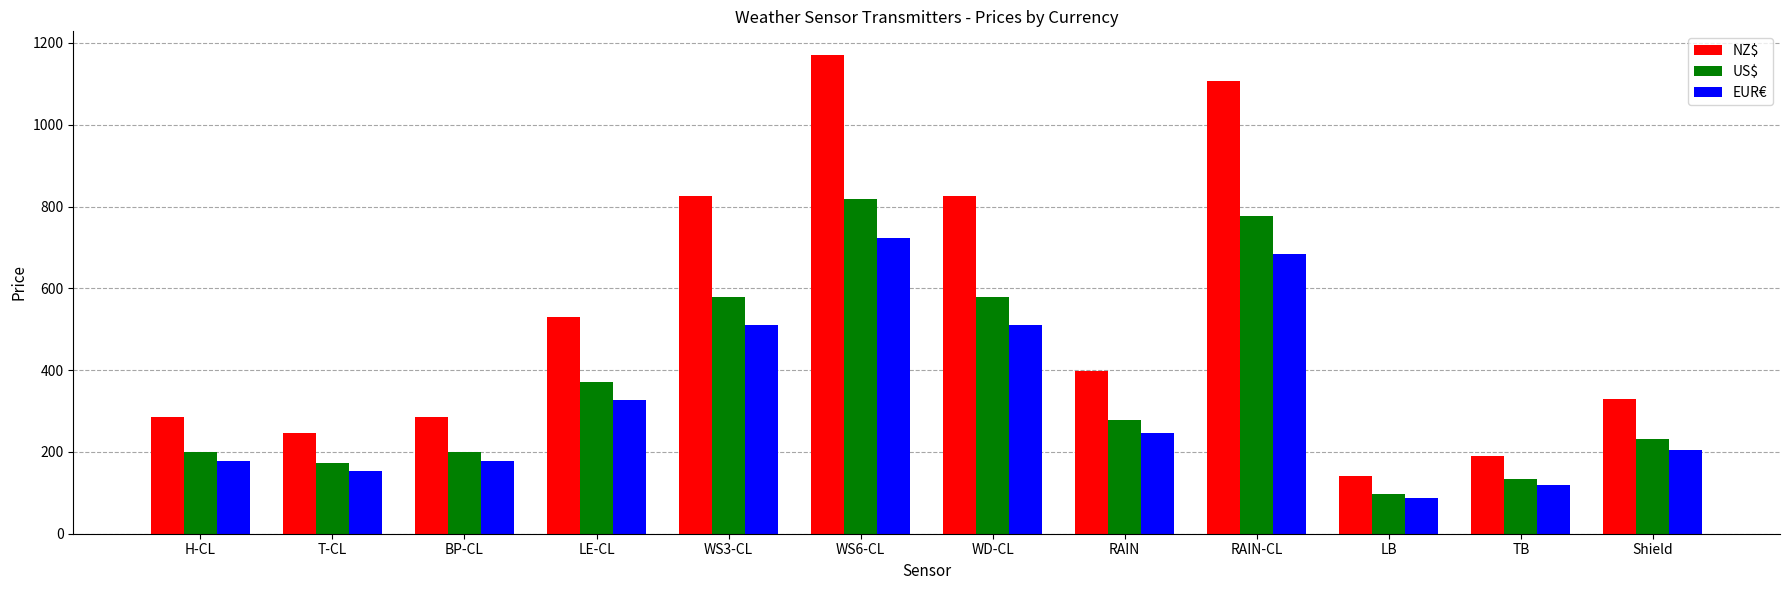

What is the difference between the EUR€ values at WS6-CL and LE-CL?

396